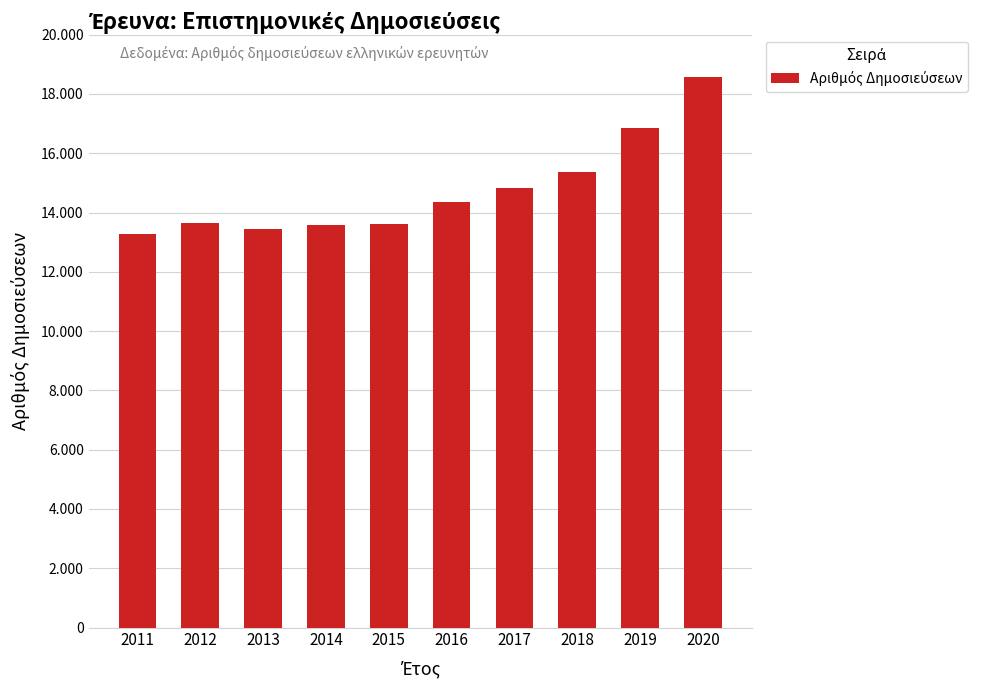

Approximately how many times larger is the value at 2018 compared to 2014?

1.1